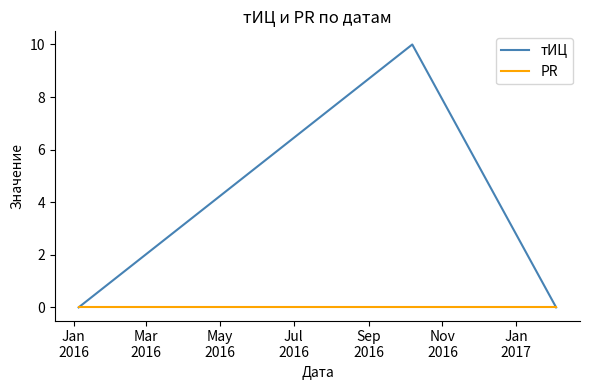

Which series has the widest spread of values?

тИЦ